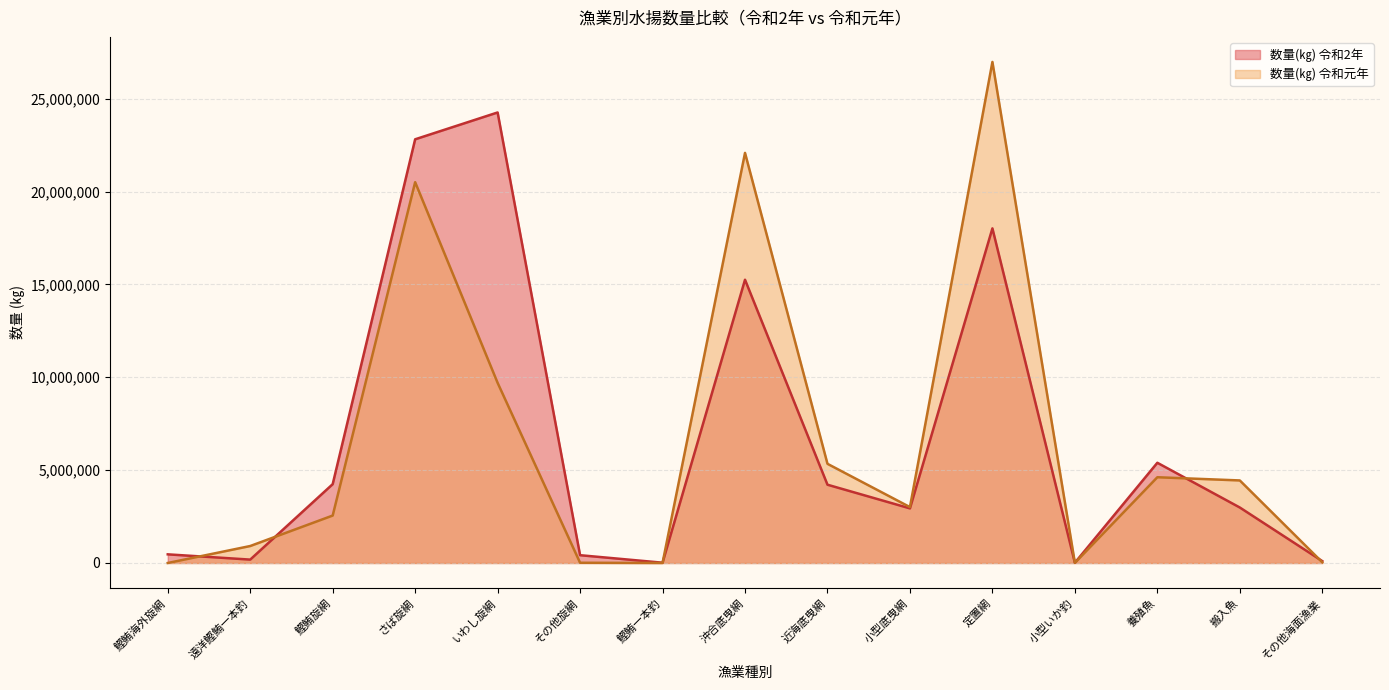

True or false: 数量(㎏) 令和元年 and 数量(㎏) 令和2年 cross at least once.

True